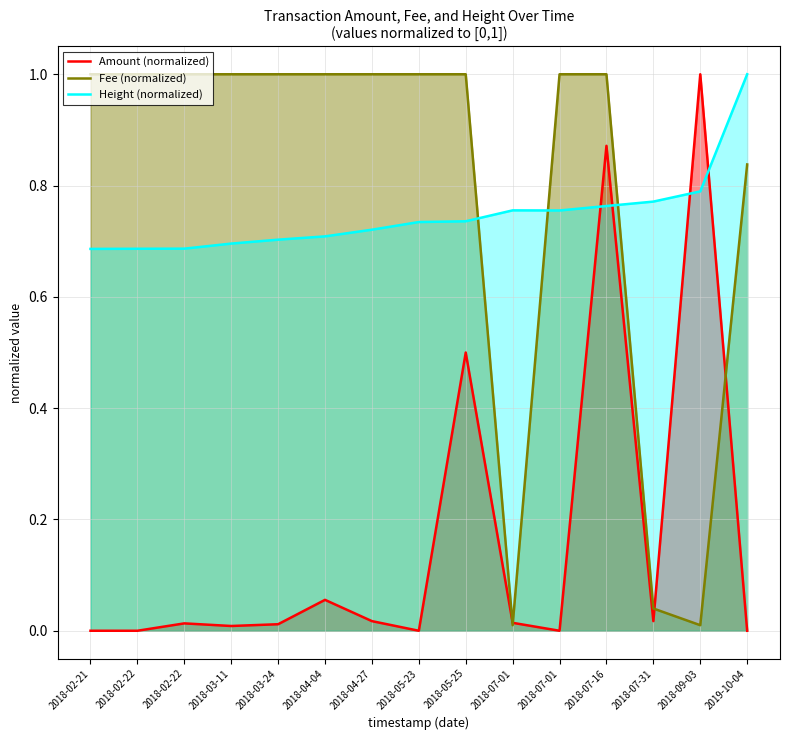

Which series has the widest spread of values?

Amount (normalized)